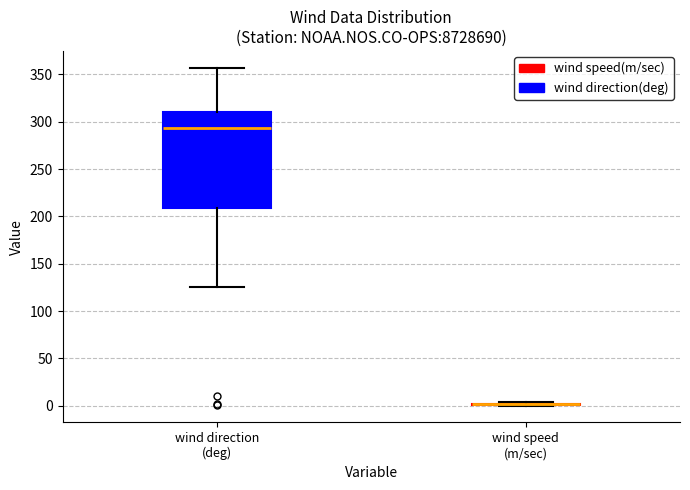

Comparing the boxes themselves (not the whiskers), which one is the tallest?

wind direction (deg)